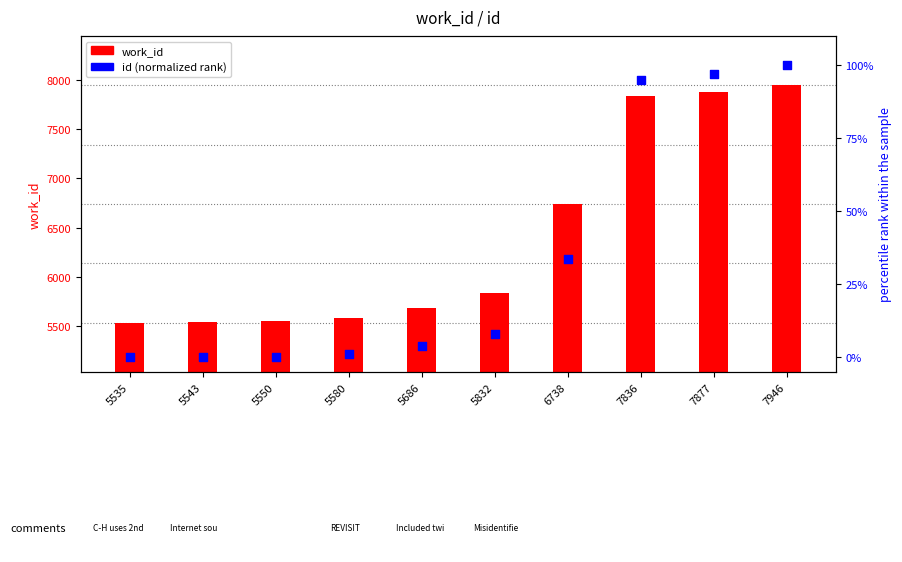

At which category is the sum across all series the highest?

7946